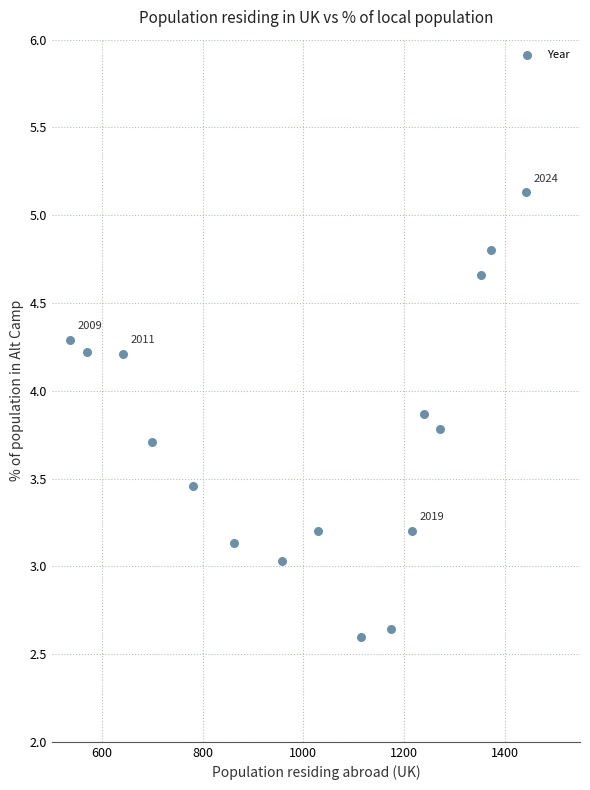

What is the range of X values (max minus min)?

906.0